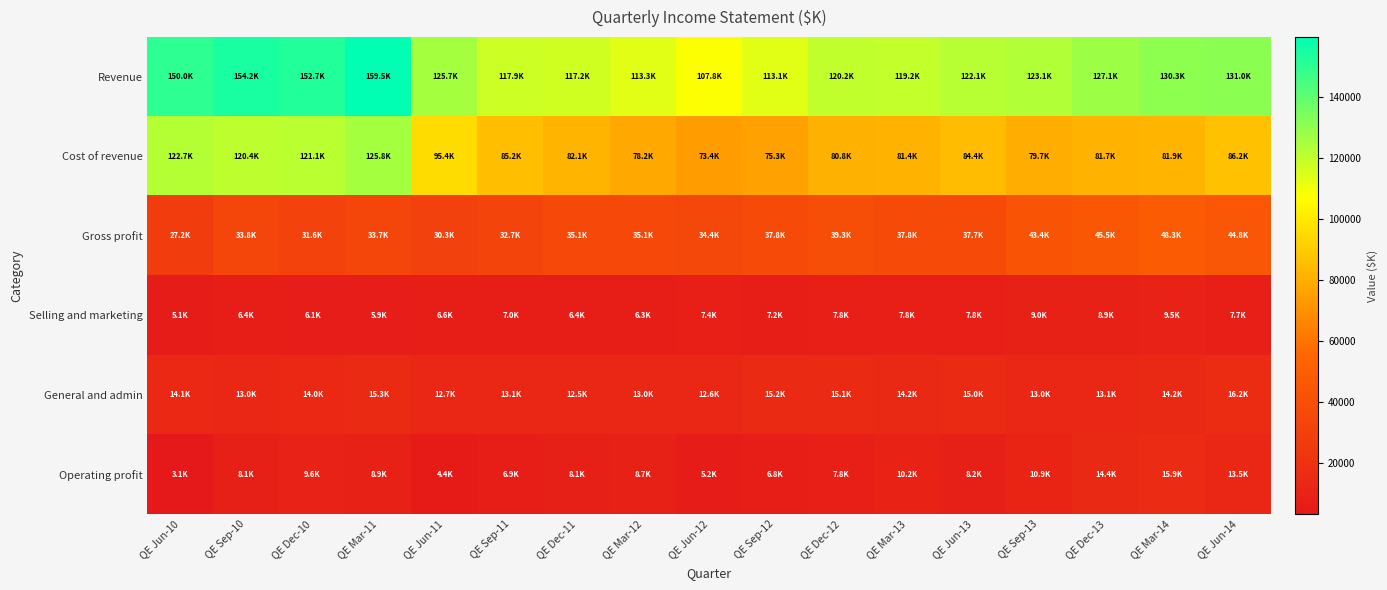

Which series has the widest spread of values?

Cost of revenue